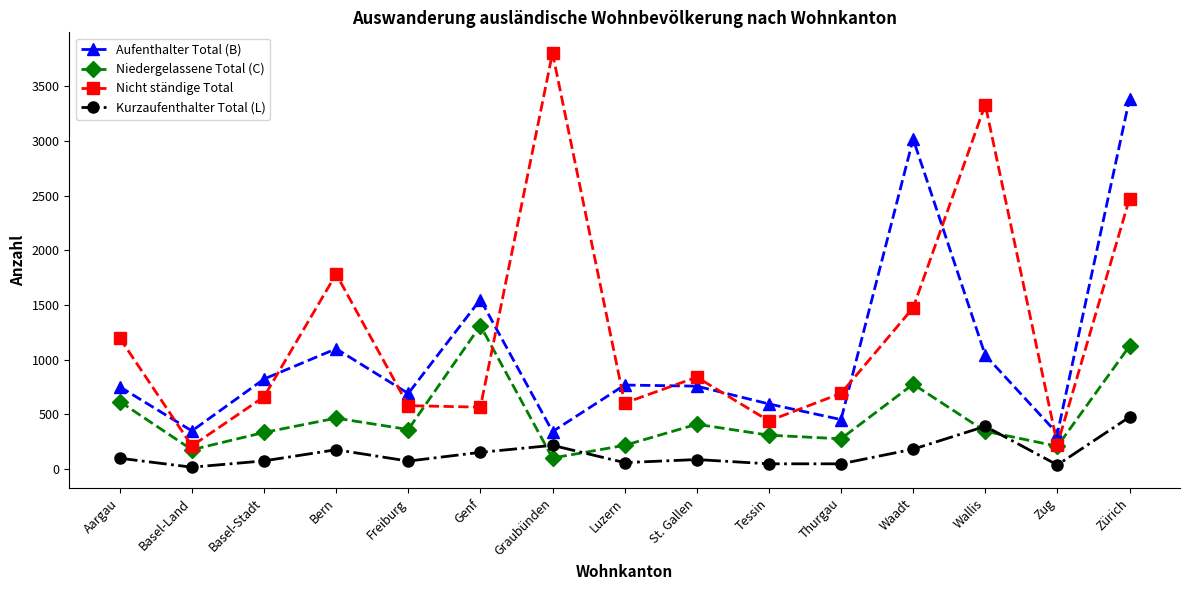

True or false: Niedergelassene Total (C) and Nicht ständige Total cross at least once.

True